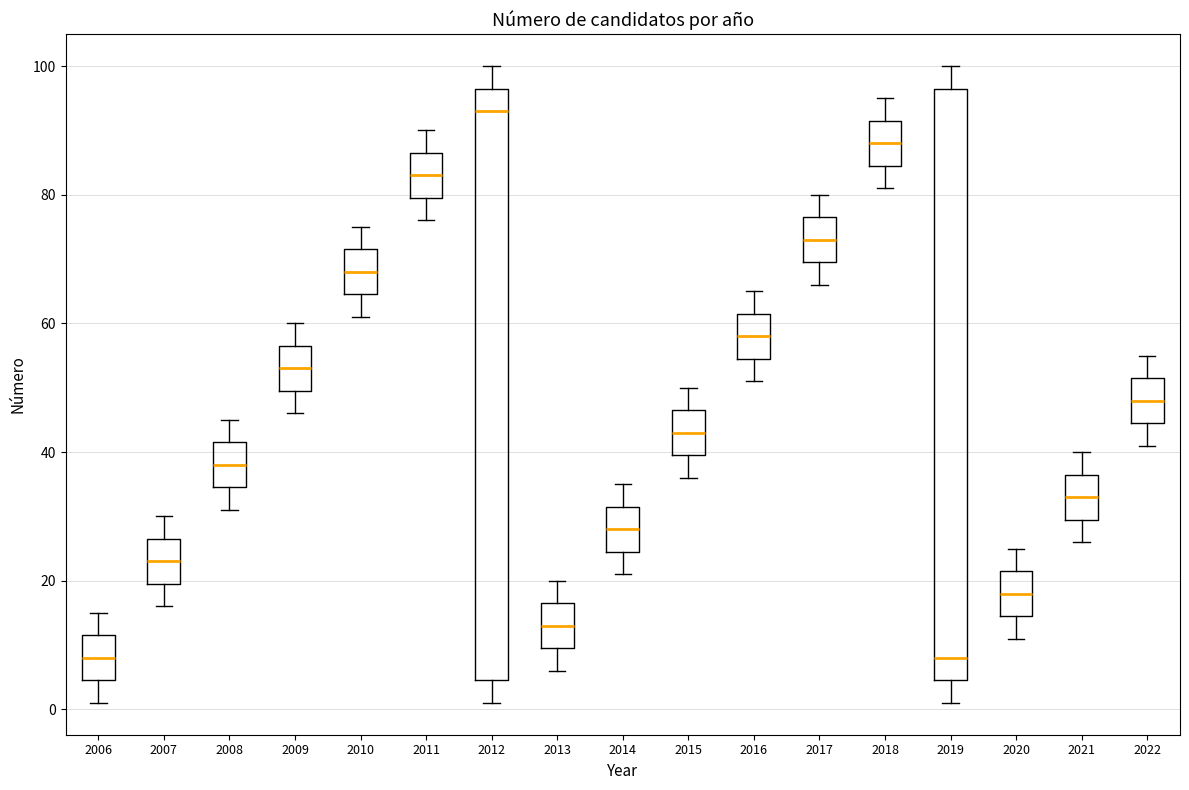

Reading left to right, transcribe this box plot: for each box, give where its median line is, the range the box spans, and where its two whiskers end, as read against the y-axis. The values are not printed on the chart, so give them approximately, as read against the axis.

2006: median 8, box 4 to 12, whiskers 2 to 16
2007: median 24, box 20 to 26, whiskers 16 to 30
2008: median 38, box 34 to 42, whiskers 32 to 46
2009: median 54, box 50 to 56, whiskers 46 to 60
2010: median 68, box 64 to 72, whiskers 62 to 76
2011: median 84, box 80 to 86, whiskers 76 to 90
2012: median 94, box 4 to 96, whiskers 2 to 100
2013: median 14, box 10 to 16, whiskers 6 to 20
2014: median 28, box 24 to 32, whiskers 22 to 36
2015: median 44, box 40 to 46, whiskers 36 to 50
2016: median 58, box 54 to 62, whiskers 52 to 66
2017: median 74, box 70 to 76, whiskers 66 to 80
2018: median 88, box 84 to 92, whiskers 82 to 96
2019: median 8, box 4 to 96, whiskers 2 to 100
2020: median 18, box 14 to 22, whiskers 12 to 26
2021: median 34, box 30 to 36, whiskers 26 to 40
2022: median 48, box 44 to 52, whiskers 42 to 56